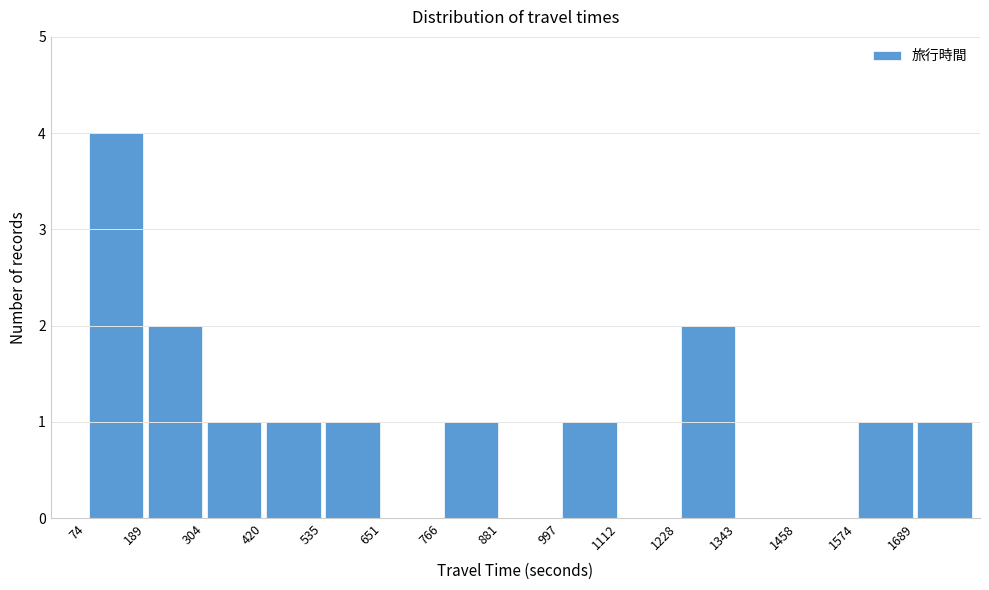

Over which range of the x-axis is the bar tallest?

80 to 180